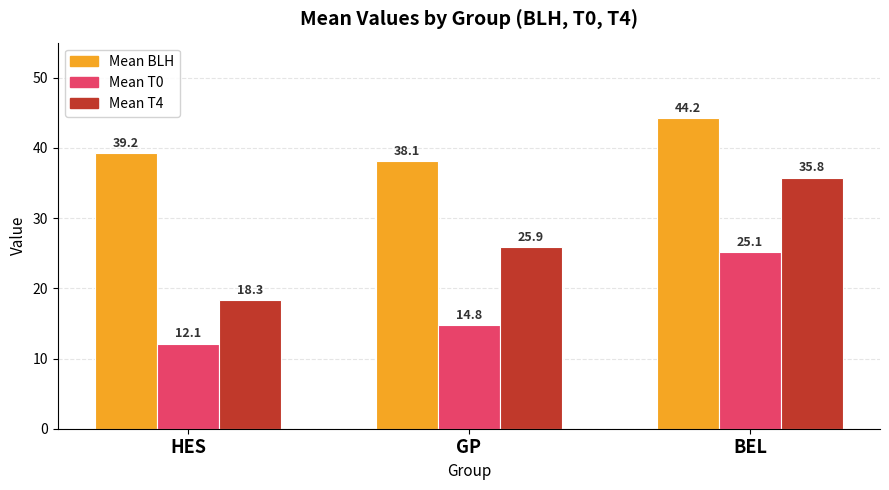

True or false: Mean T0 has a value of 7.8 at HES.

False